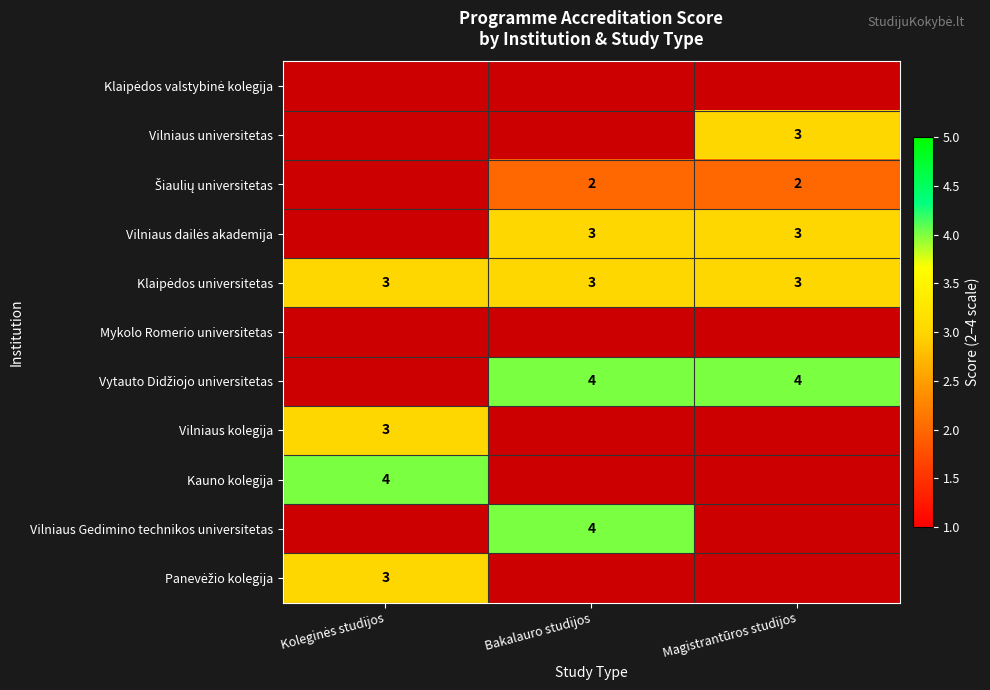

True or false: Vilniaus Gedimino technikos universitetas has a value of 4.0 at Bakalauro studijos.

True